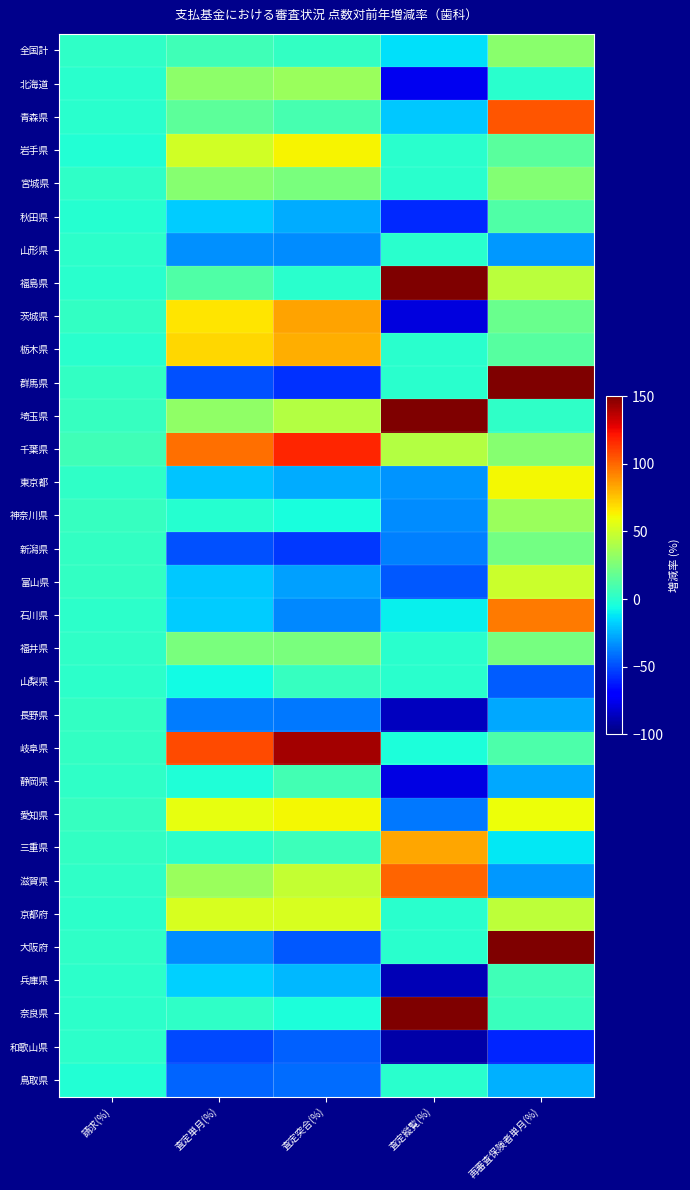

Which has a higher value, 査定縦覧(%) or 査定突合(%)?

査定突合(%)